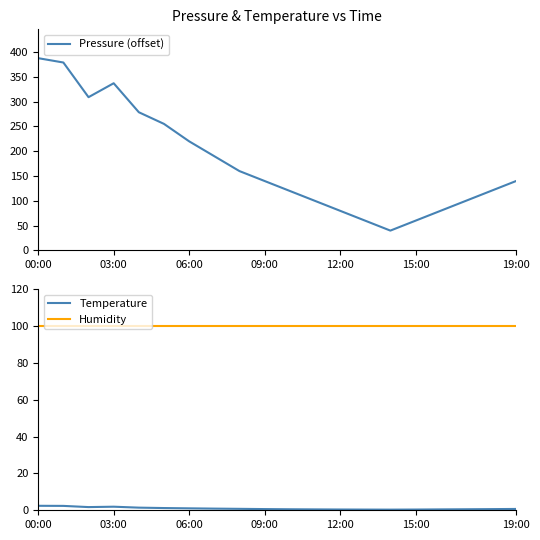

What position from the left is 16?

17